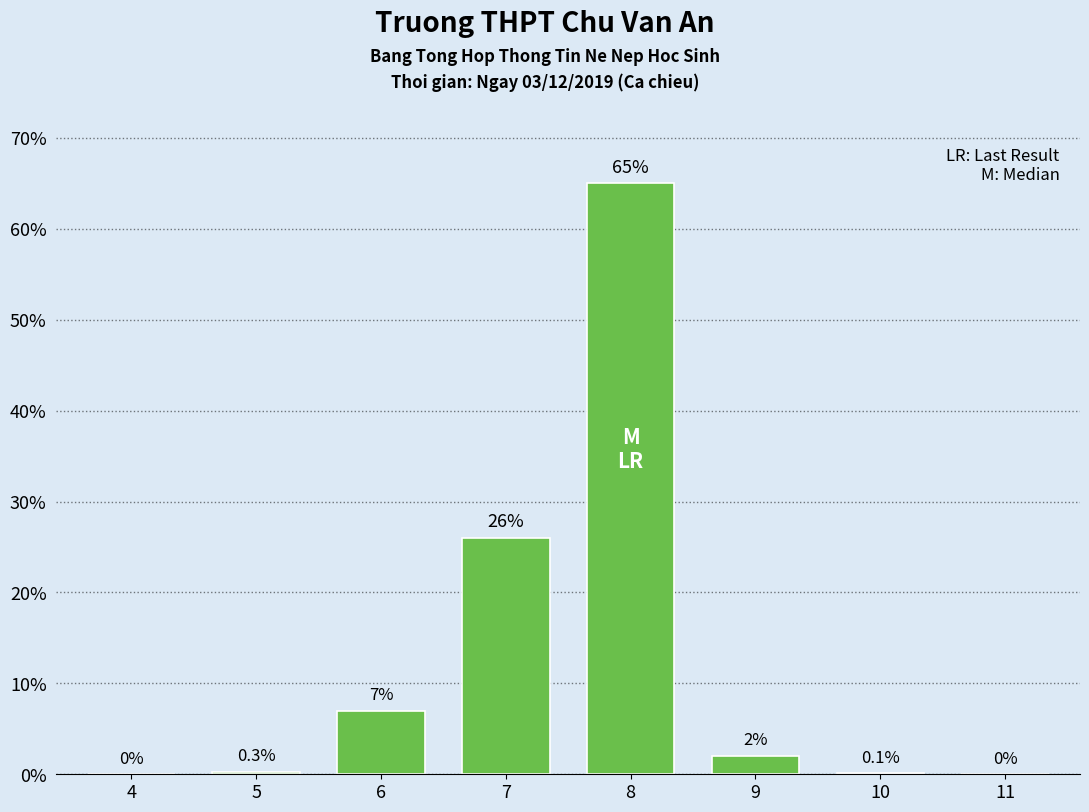

Reading left to right, extract all data points from this chart.

4=0.0	5=0.3	6=7.0	7=26.0	8=65.0	9=2.0	10=0.1	11=0.0